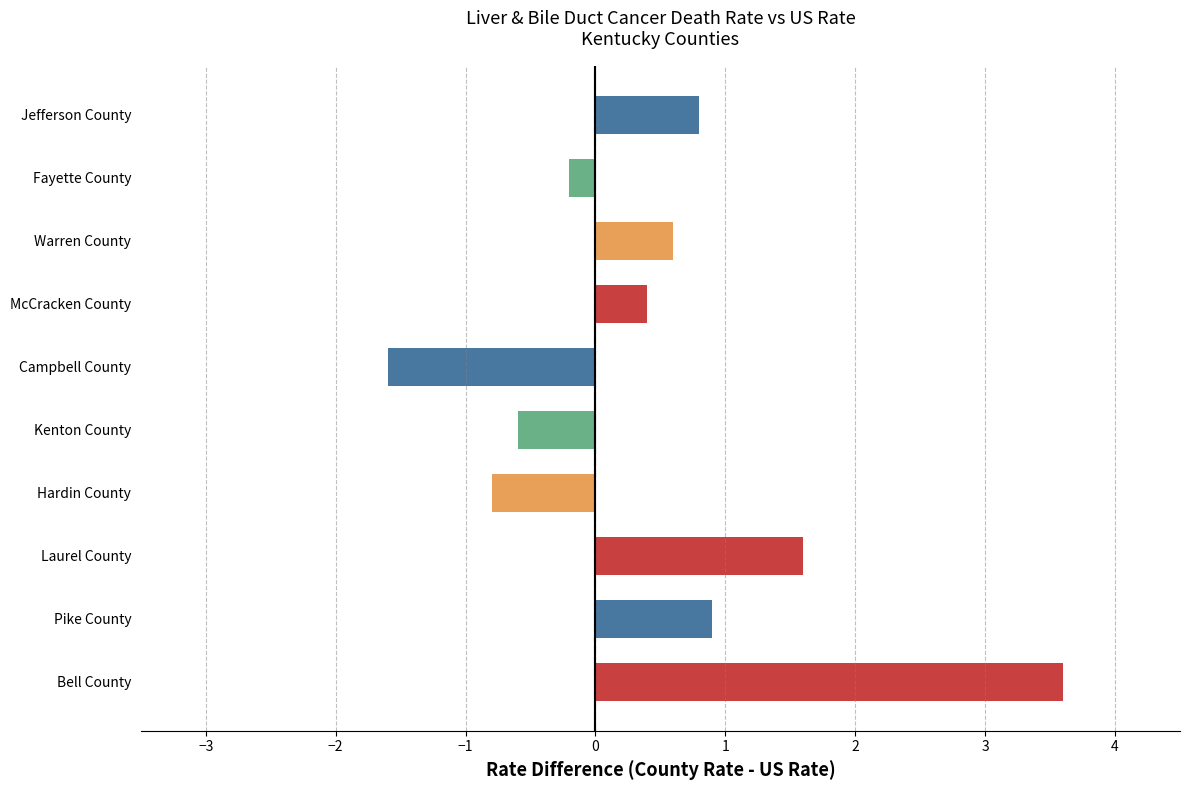

Reading bottom to top, list all the values displayed in this chart.

3.6	0.9	1.6	-0.8	-0.6	-1.6	0.4	0.6	-0.2	0.8